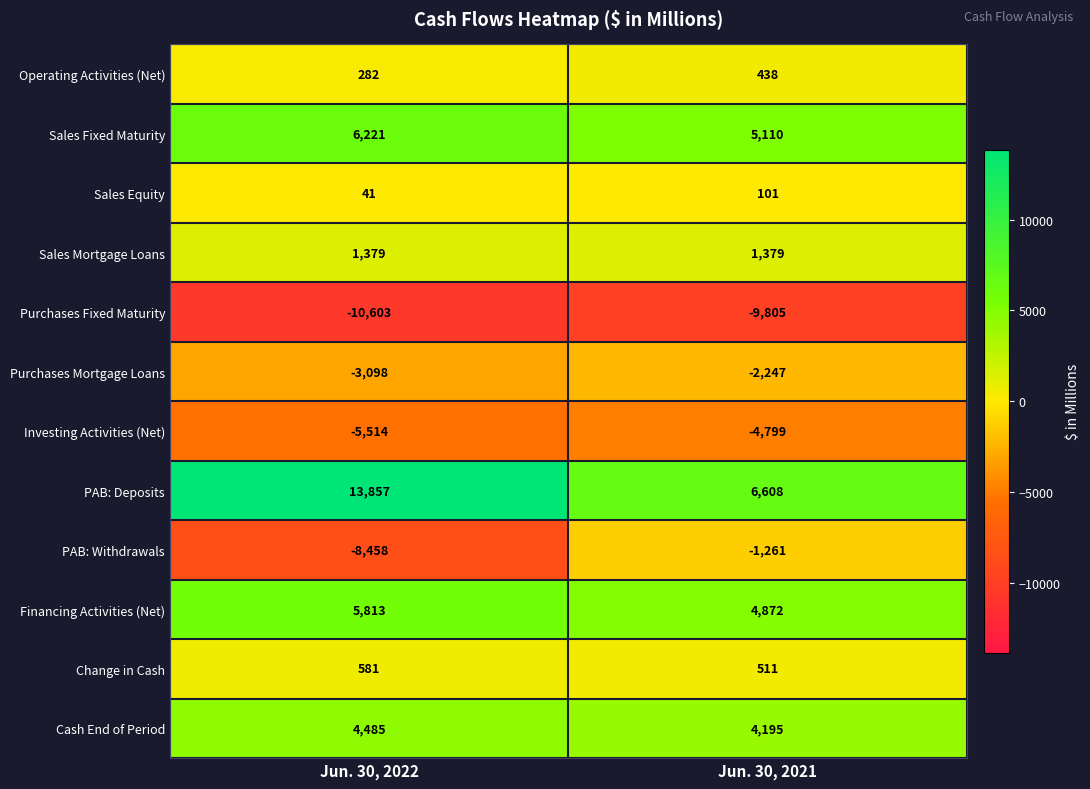

At which category does the chart reach its peak across all series?

Jun. 30, 2022